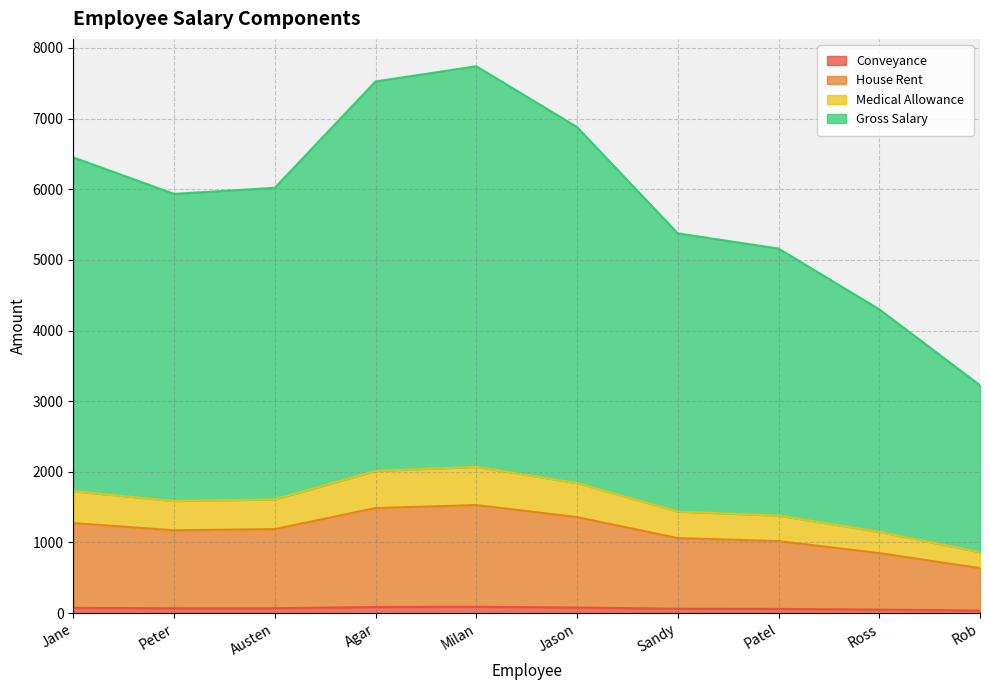

Which label corresponds to the smallest value in the chart?

Rob